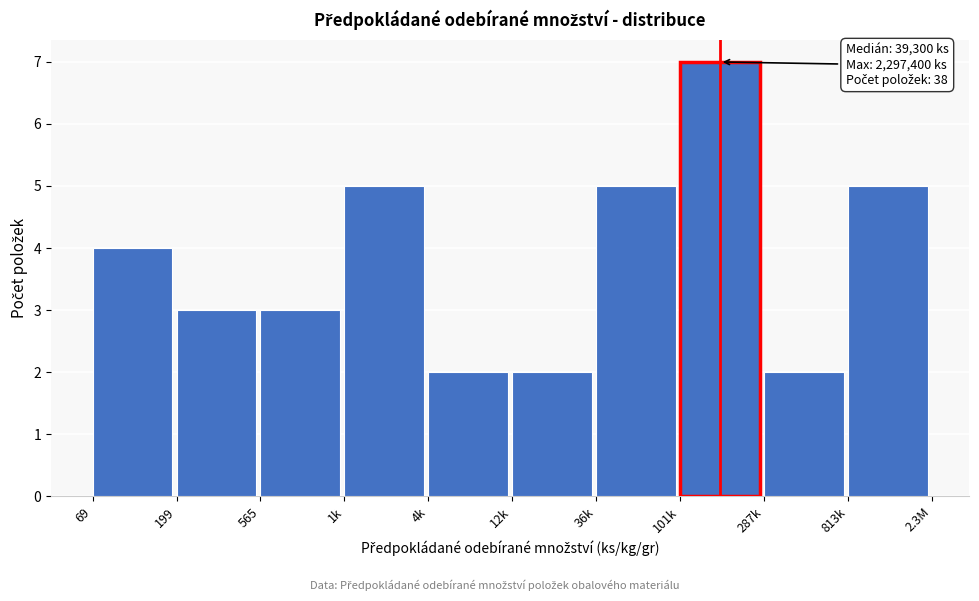

Reading left to right, transcribe all the data shown in this chart.

4	3	3	5	2	2	5	7	2	5